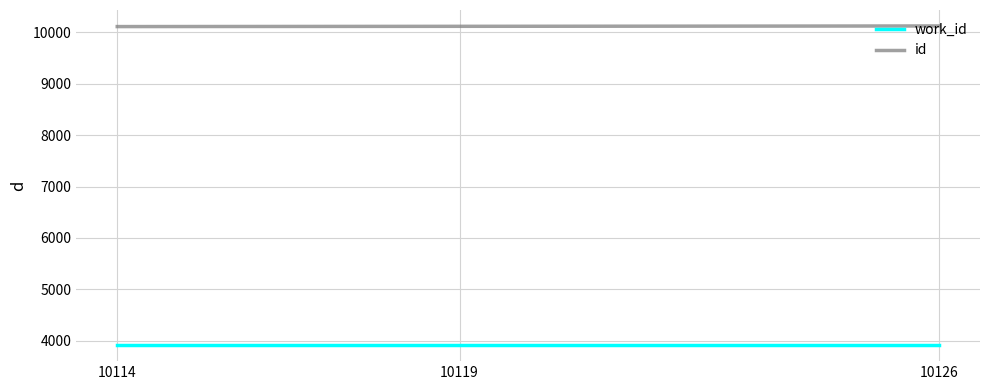

Does the chart have visible grid lines?

Yes